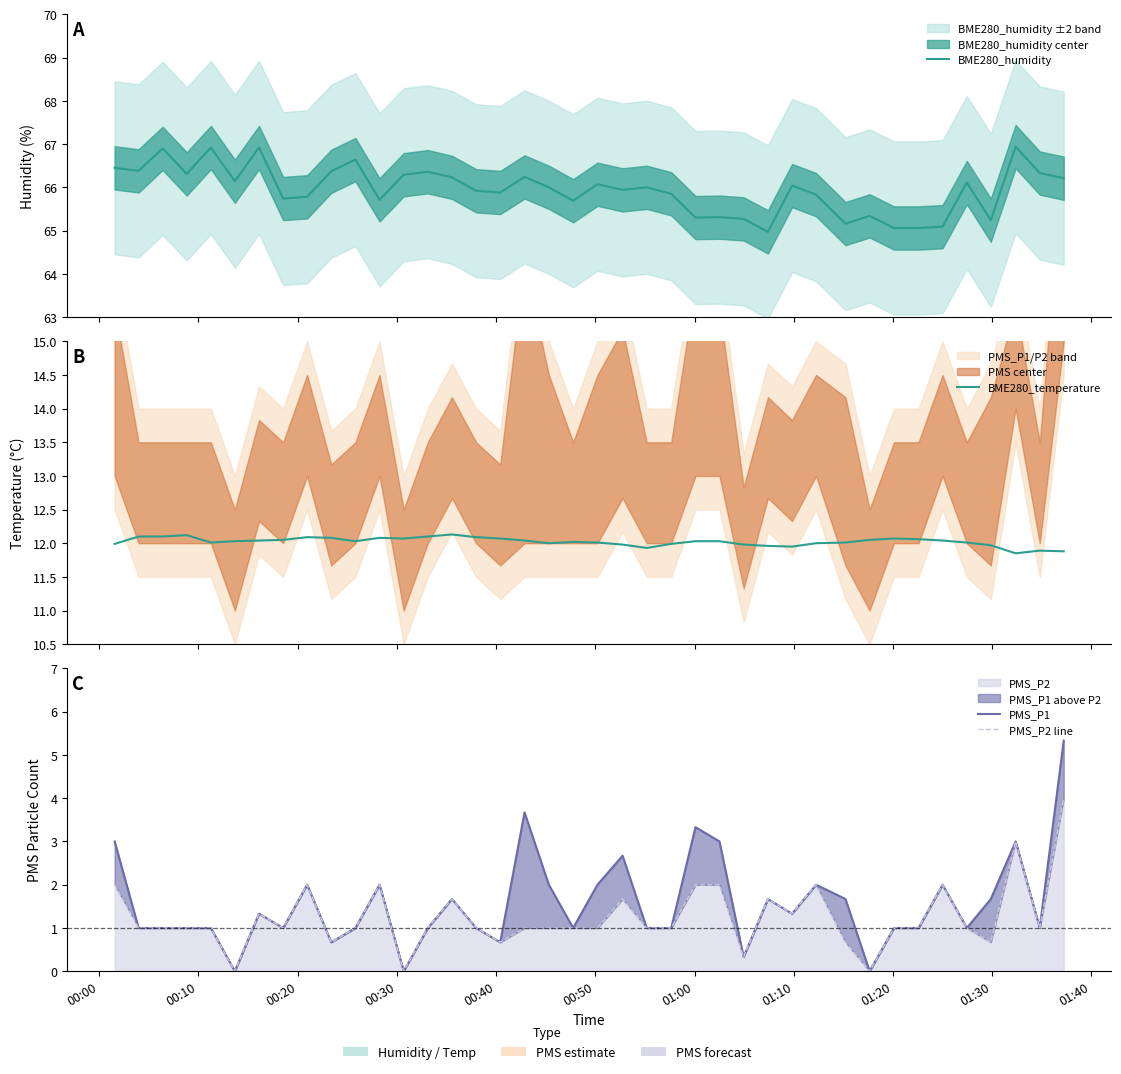

What is the difference between the maximum and minimum values in the PMS_P1 series?

5.3